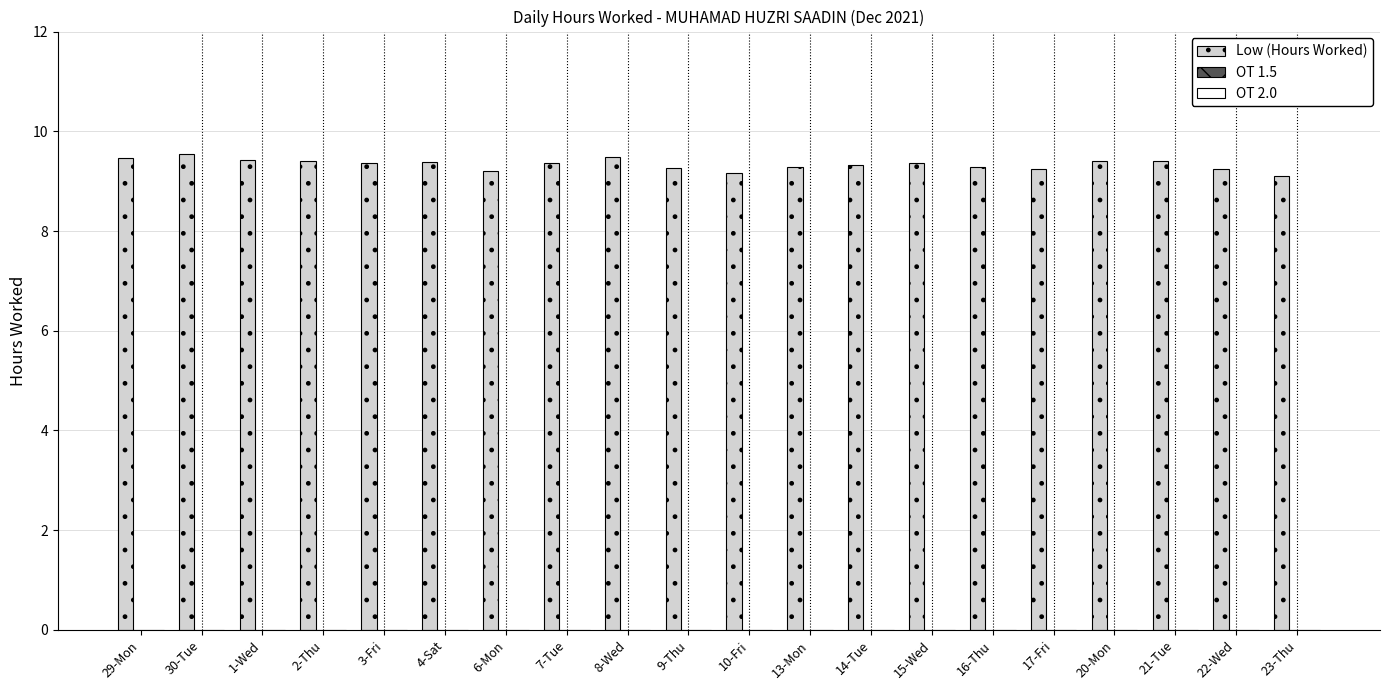

Approximately how many times larger is the value at 3-Fri compared to 22-Wed?

1.0